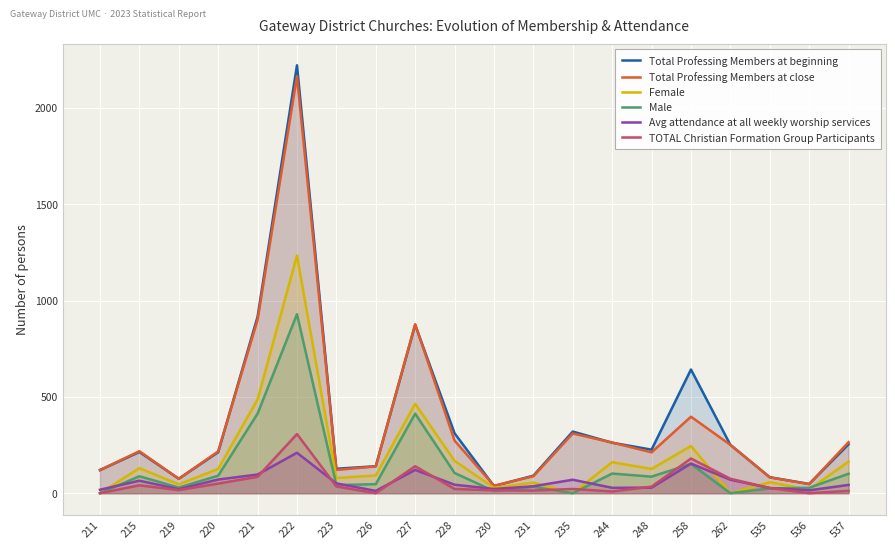

What are all the series names shown in the legend?

Total Professing Members at beginning, Total Professing Members at close, Female, Male, Avg attendance at all weekly worship services, TOTAL Christian Formation Group Participants